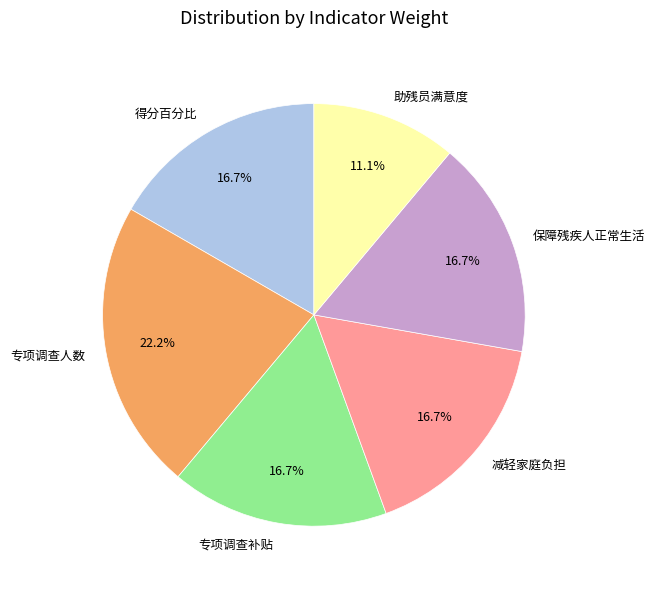

To the nearest percent, what portion does 助残员满意度 represent?

11%